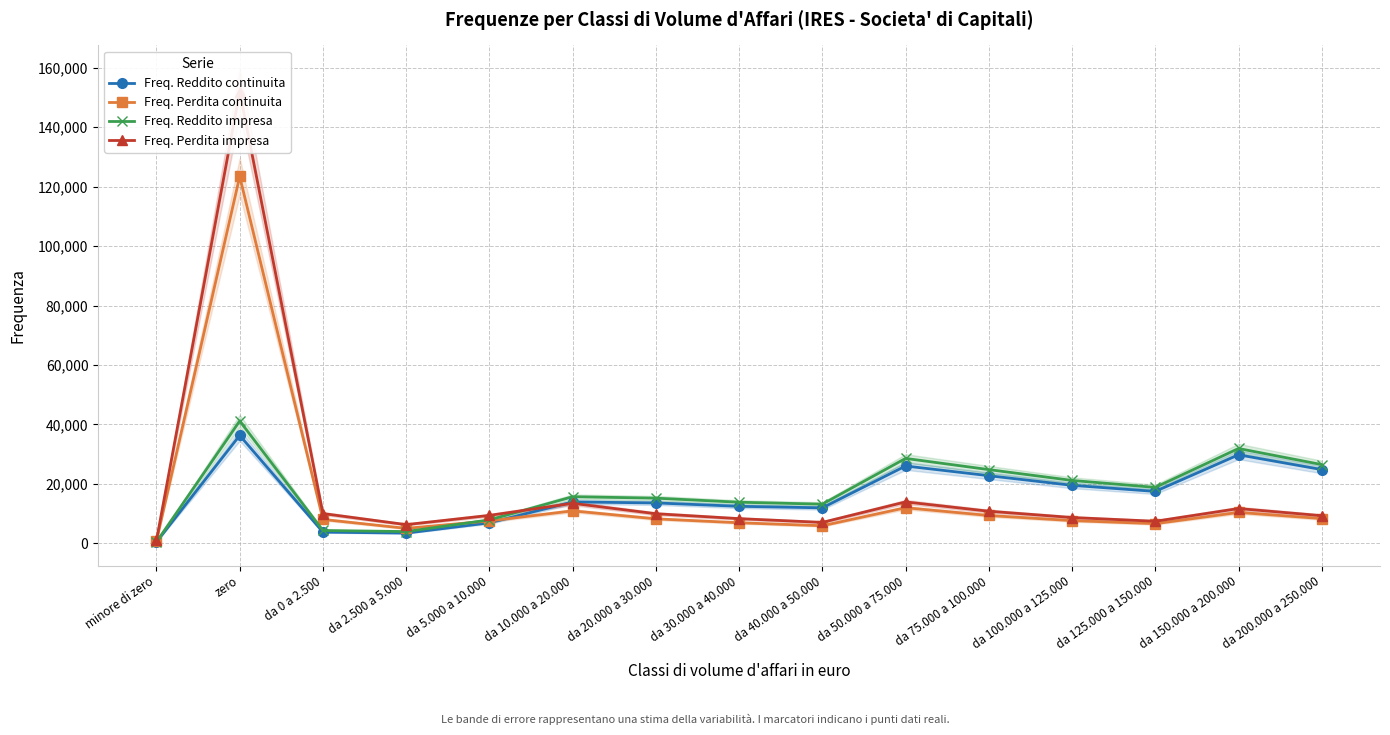

After their last crossing, which series has the higher values: Freq. Perdita continuita or Freq. Reddito continuita?

Freq. Reddito continuita